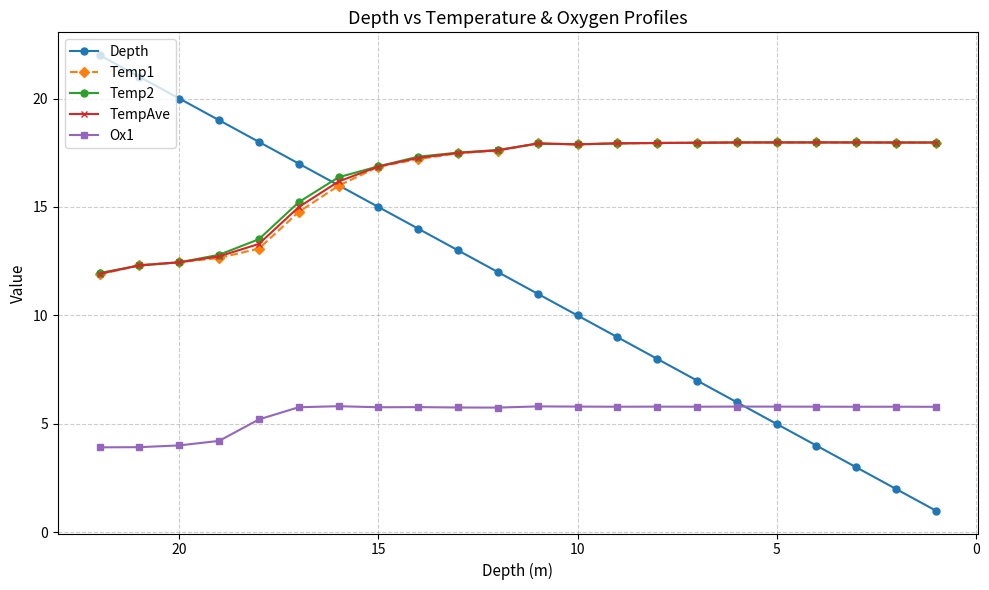

What are all the series names shown in the legend?

Depth, Temp1, Temp2, TempAve, Ox1